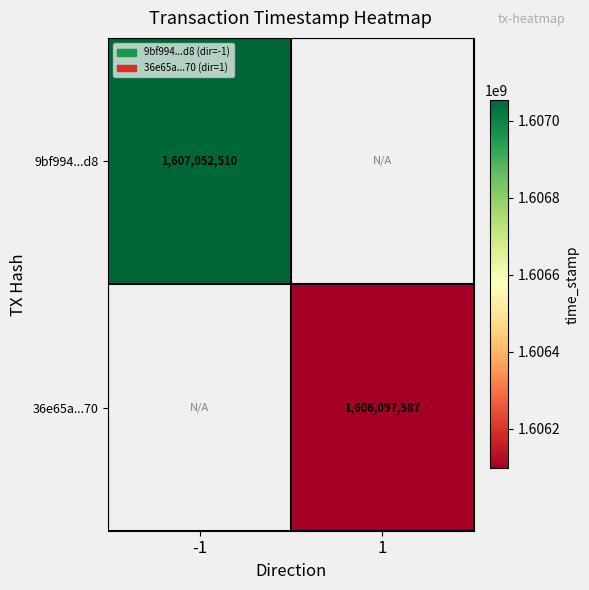

What is the greatest value displayed?

1607052510.0